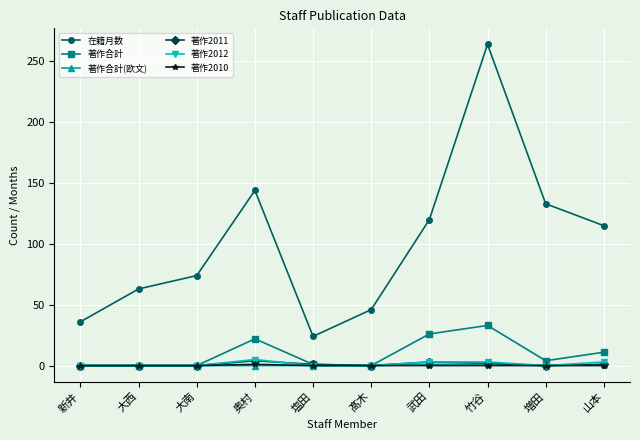

The 著作2010 series shows 0 at 髙木. True or false?

True